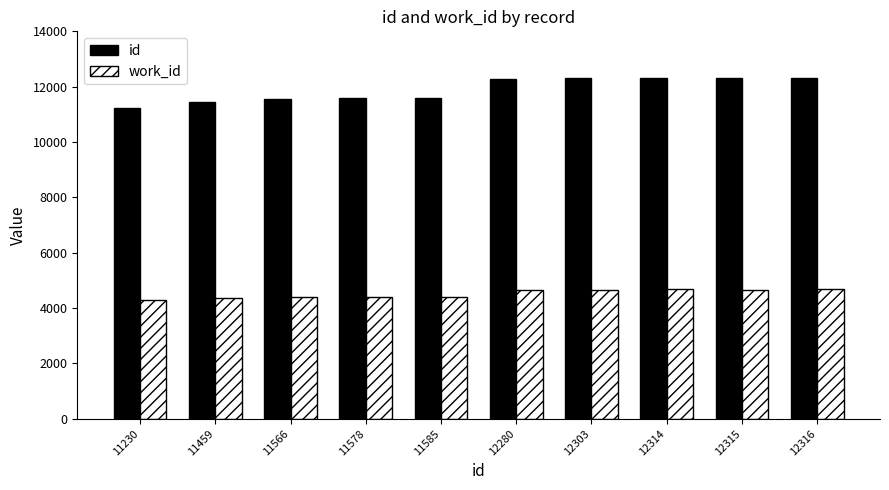

Which series has the widest spread of values?

id